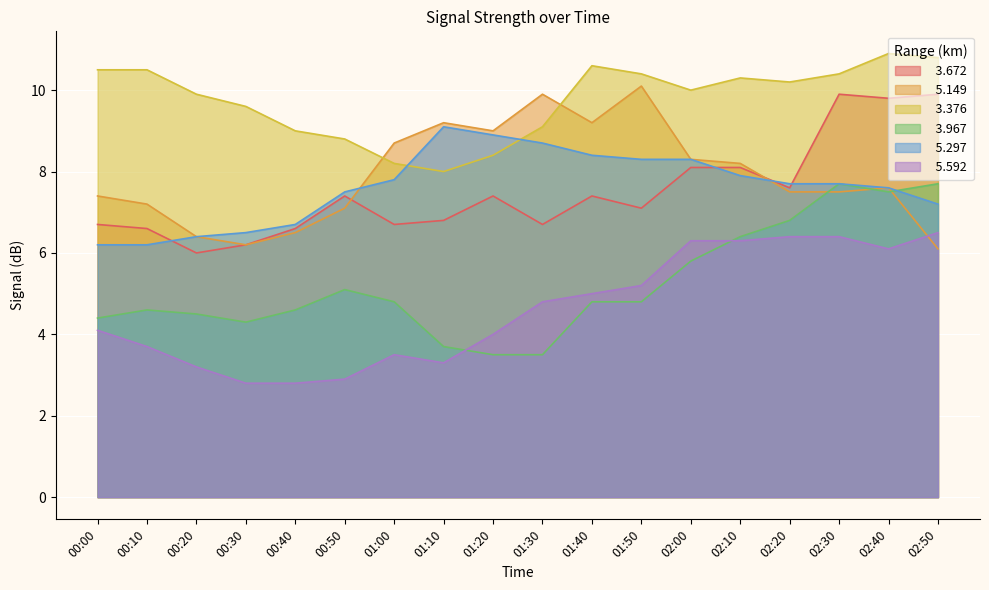

What are all the series names shown in the legend?

  3.672,   5.149,   3.376,   3.967,   5.297,   5.592